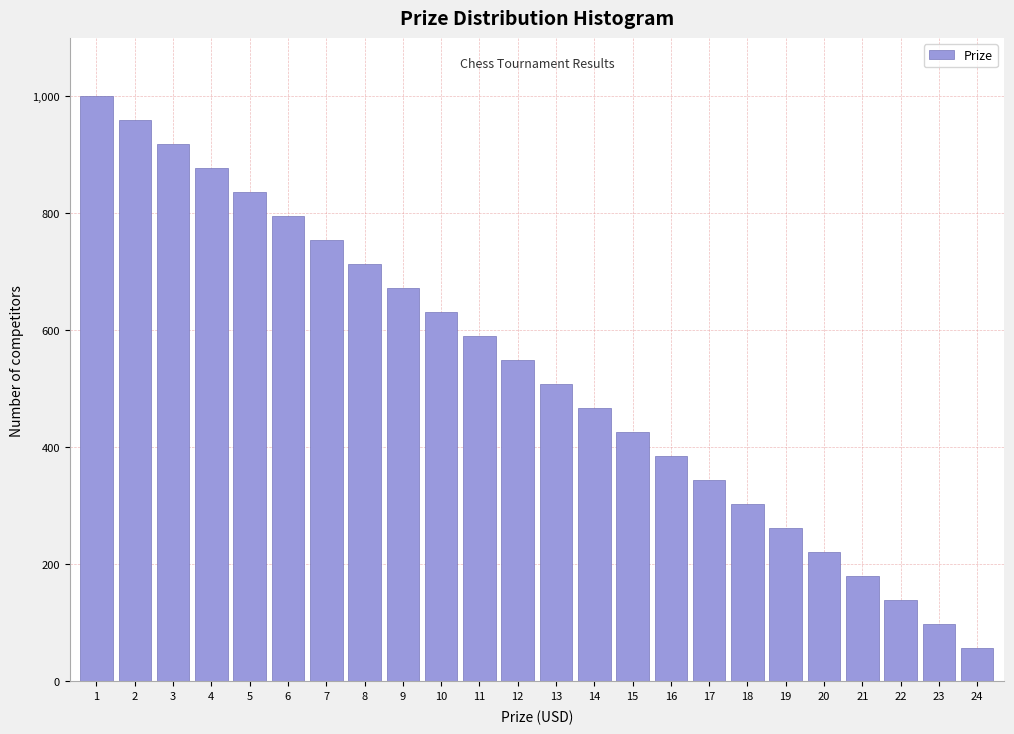

Reading left to right, what are all the values shown in this chart?

1=1000	2=959	3=918	4=877	5=836	6=795	7=754	8=713	9=672	10=631	11=590	12=549	13=508	14=467	15=426	16=385	17=344	18=303	19=262	20=221	21=180	22=139	23=98	24=57